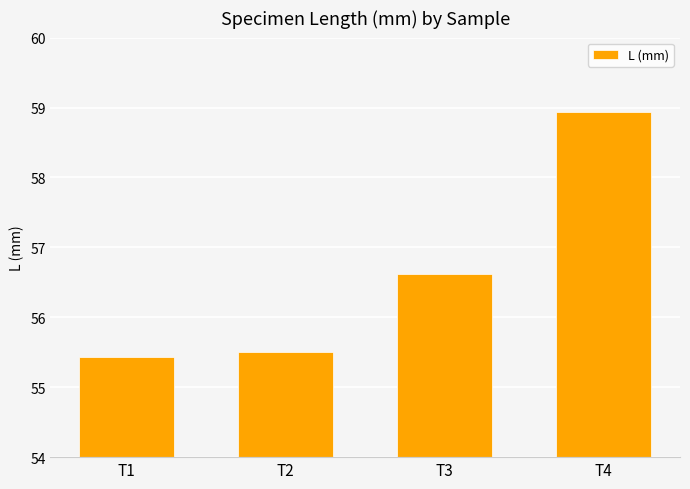

Approximately how many times larger is the value at T2 compared to T4?

0.9